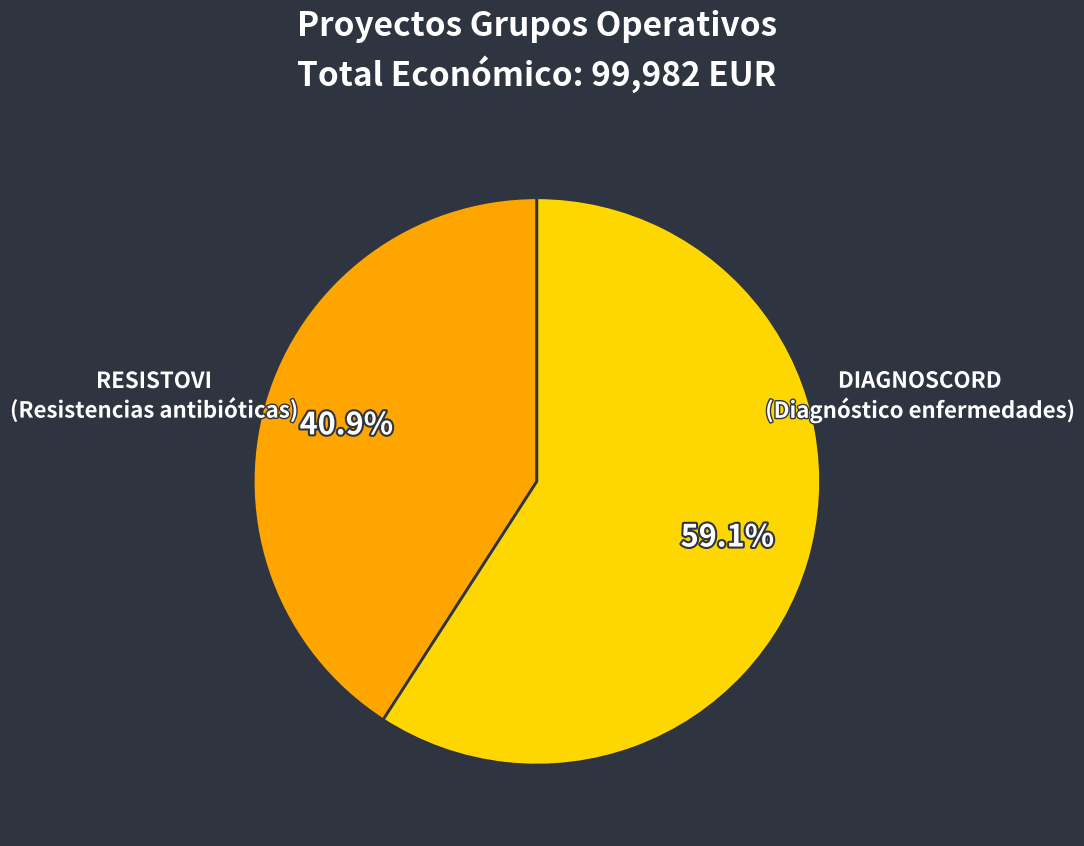

Which has a higher value, RESISTOVI or DIAGNOSCORD?

DIAGNOSCORD